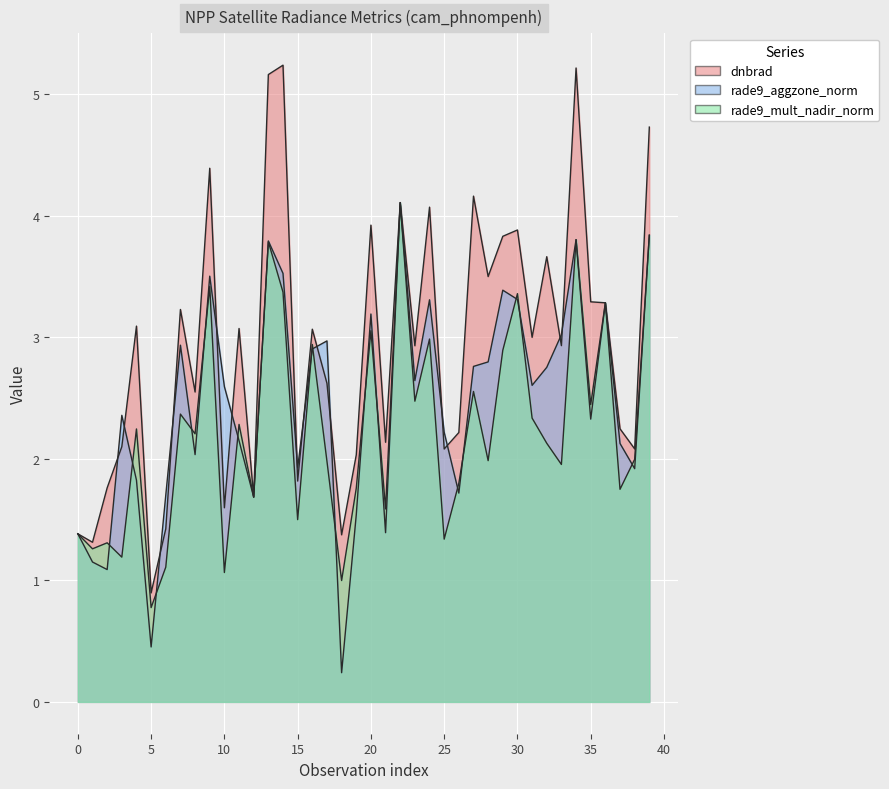

What is the sum of the rade9_mult_nadir_norm values at 27 and 12?

4.2